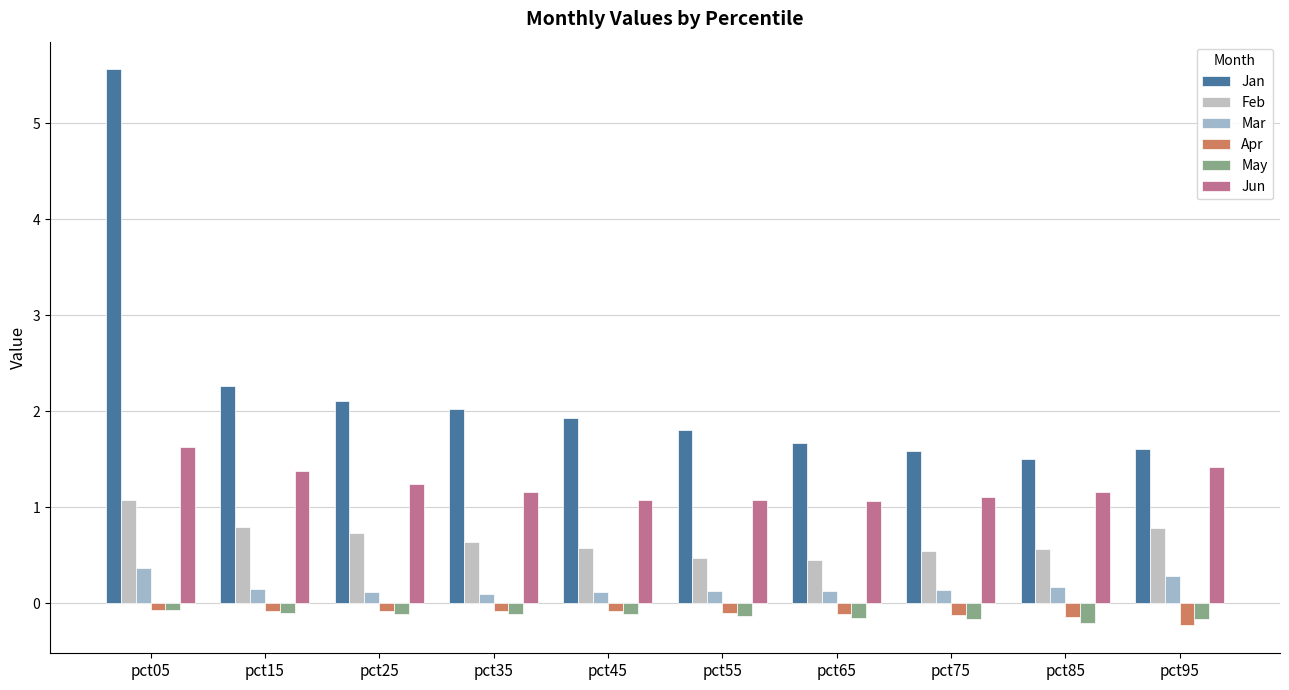

Where is Feb nearest to the value 0?

pct65